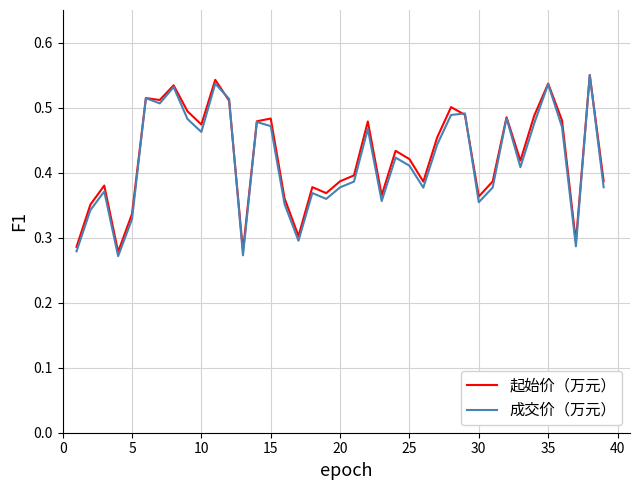

Which series has the largest total across all categories?

起始价（万元）